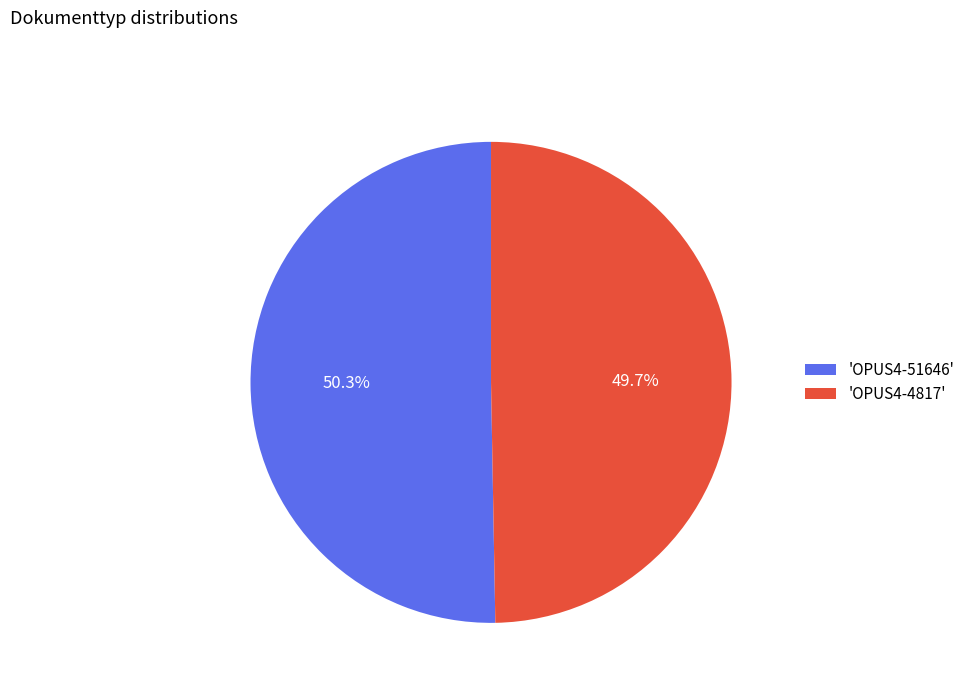

What is the majority slice?

'OPUS4-51646'